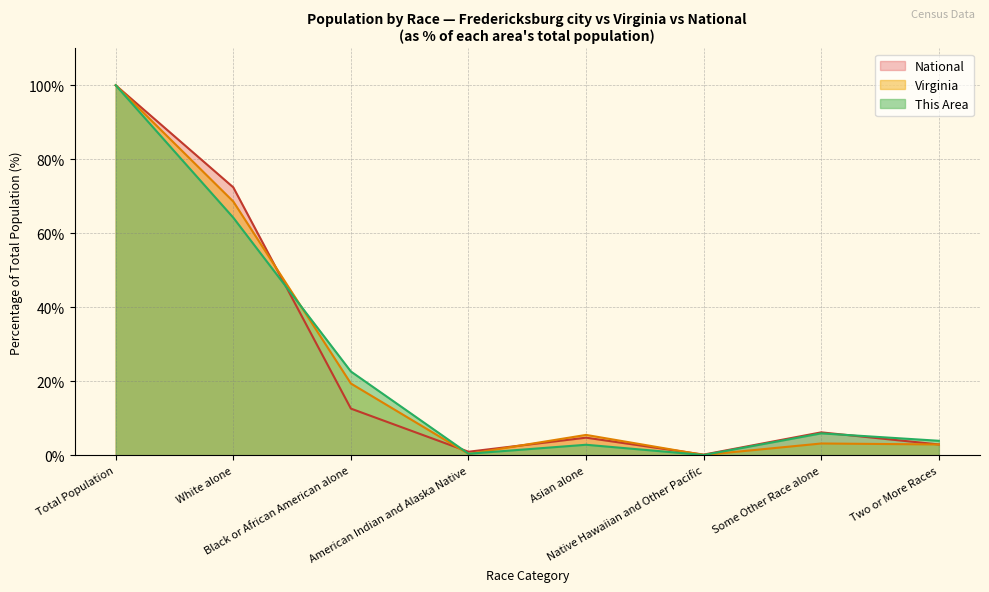

How many times do Fredericksburg city and Virginia cross each other?

4